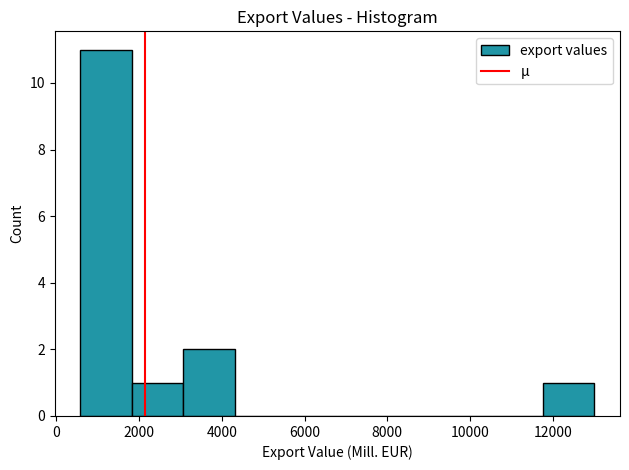

Reading left to right, transcribe this chart: for each bar, give the range it covers on the x-axis and its height. Neither the bar edges nor the heights are printed on the chart, so give them approximately, as read against the axes.

600 to 1800: 11
1800 to 3000: 1
3000 to 4400: 2
4400 to 5600: 0
5600 to 6800: 0
6800 to 8000: 0
8000 to 9200: 0
9200 to 10600: 0
10600 to 11800: 0
11800 to 13000: 1